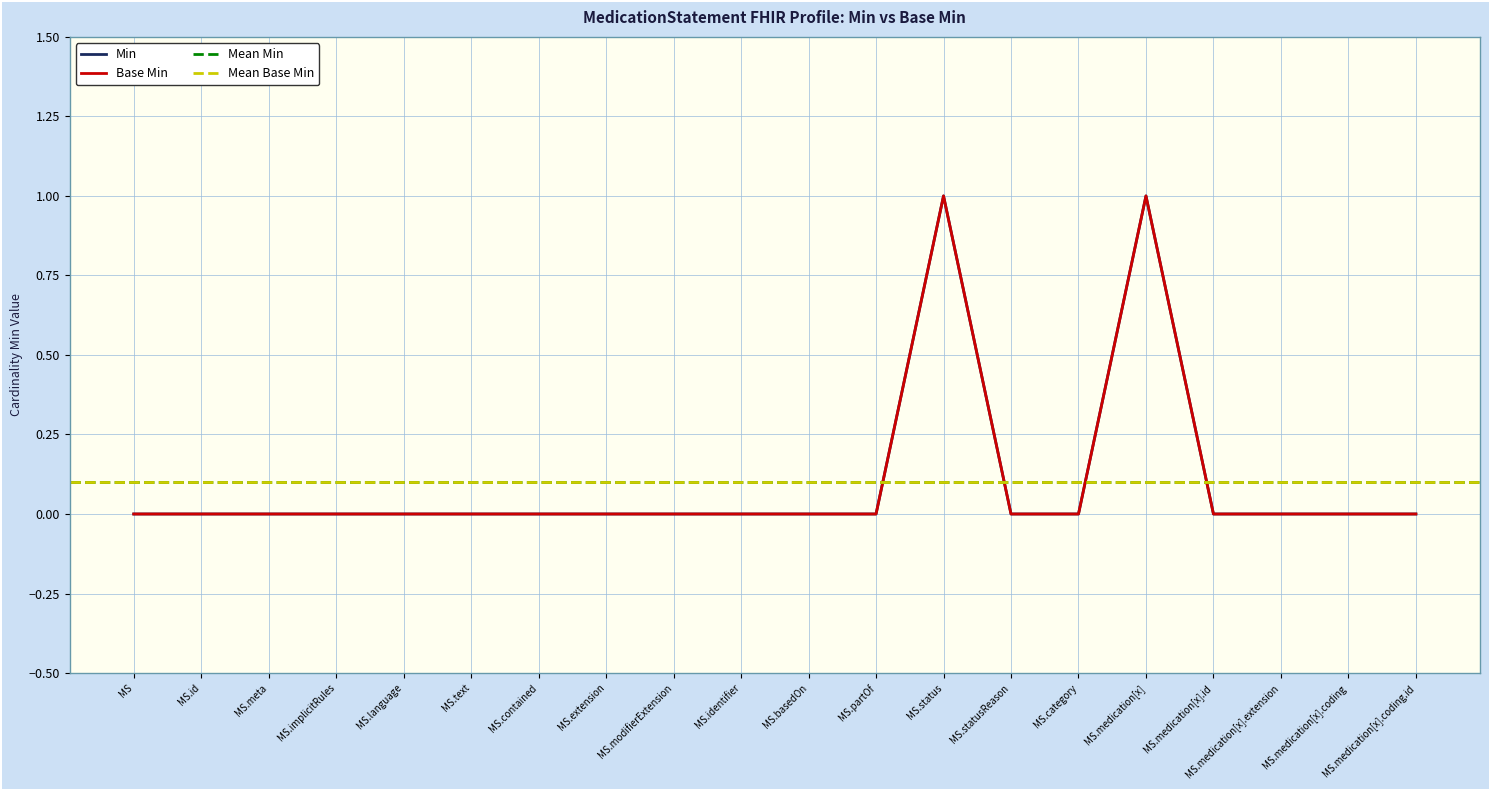

True or false: Min has a value of 0 at MS.identifier.

False